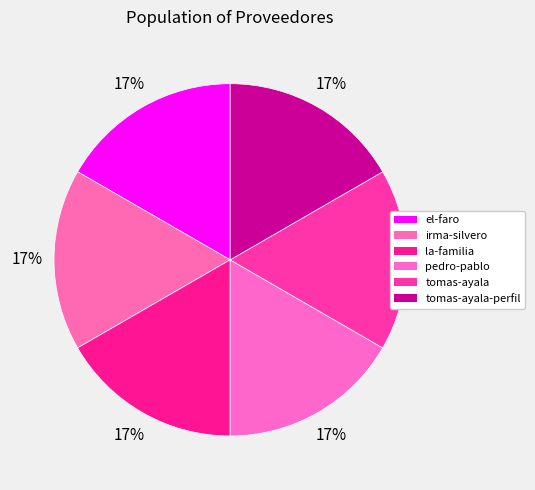

Count the number of slices in the pie.

6